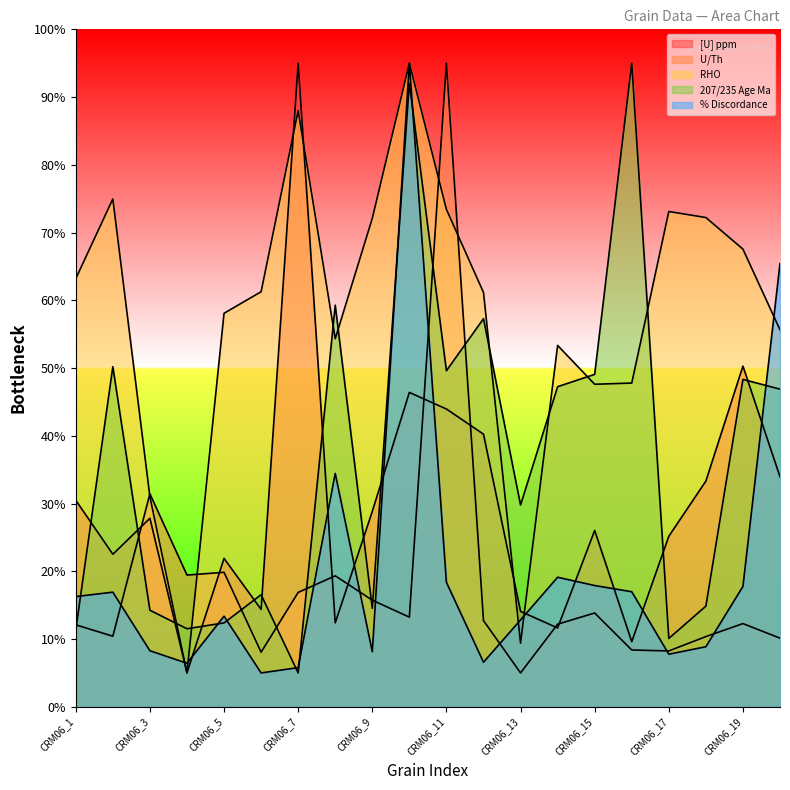

What is the average value of the U/Th series?

17.7